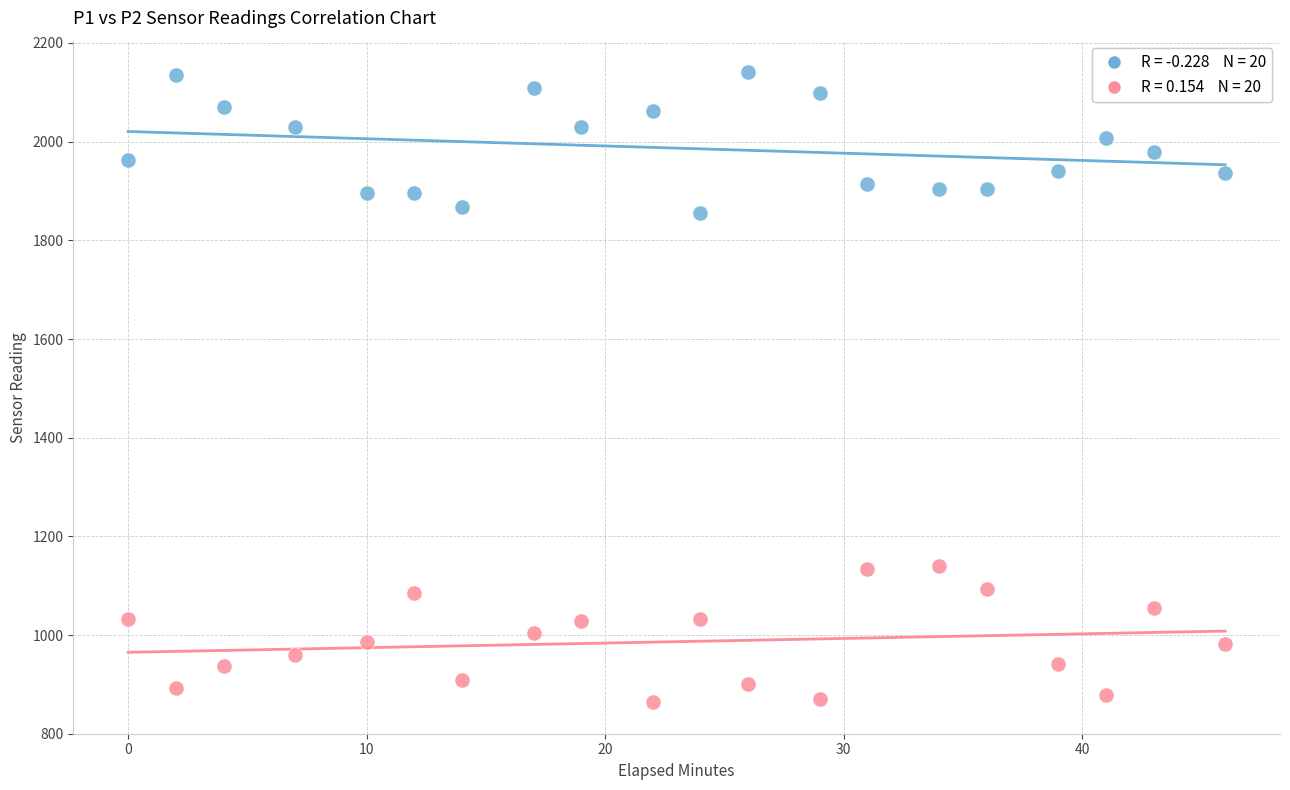

Across all data points, what is the range of X values (max minus min)?

46.0